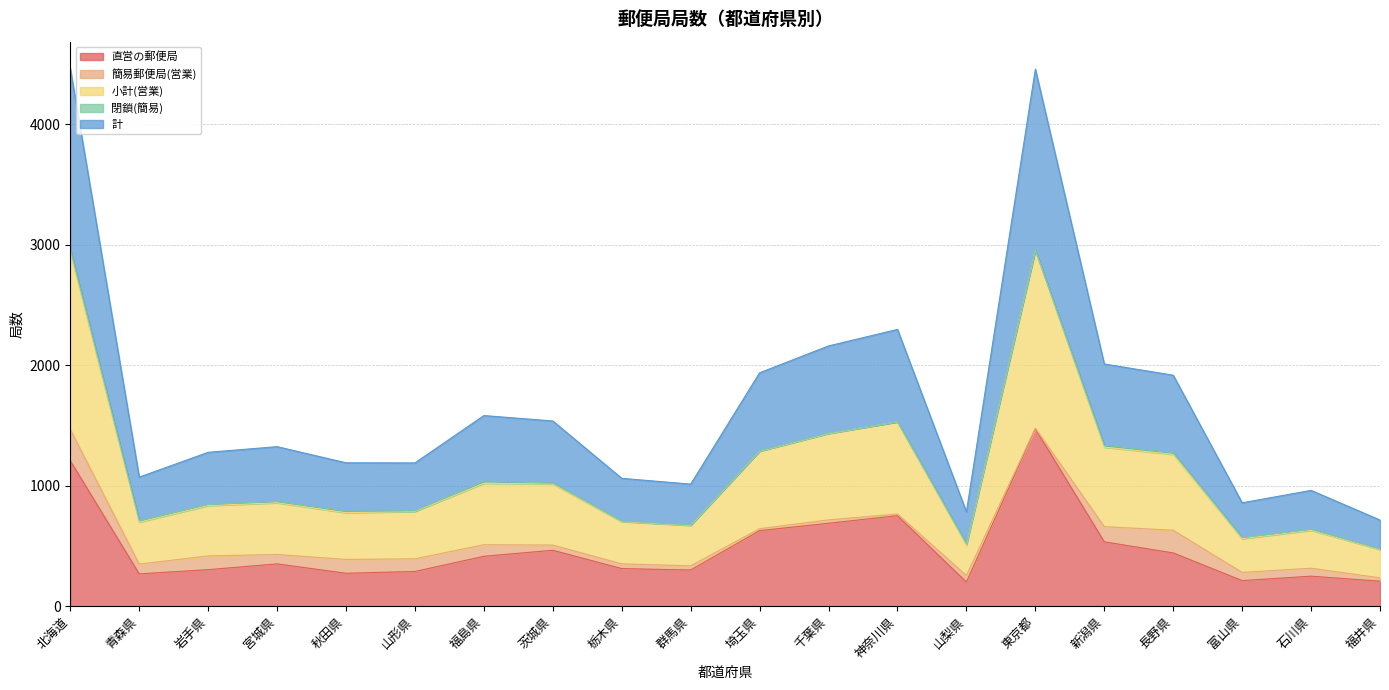

Is it true that 直営の郵便局 equals 132 at 秋田県?

False